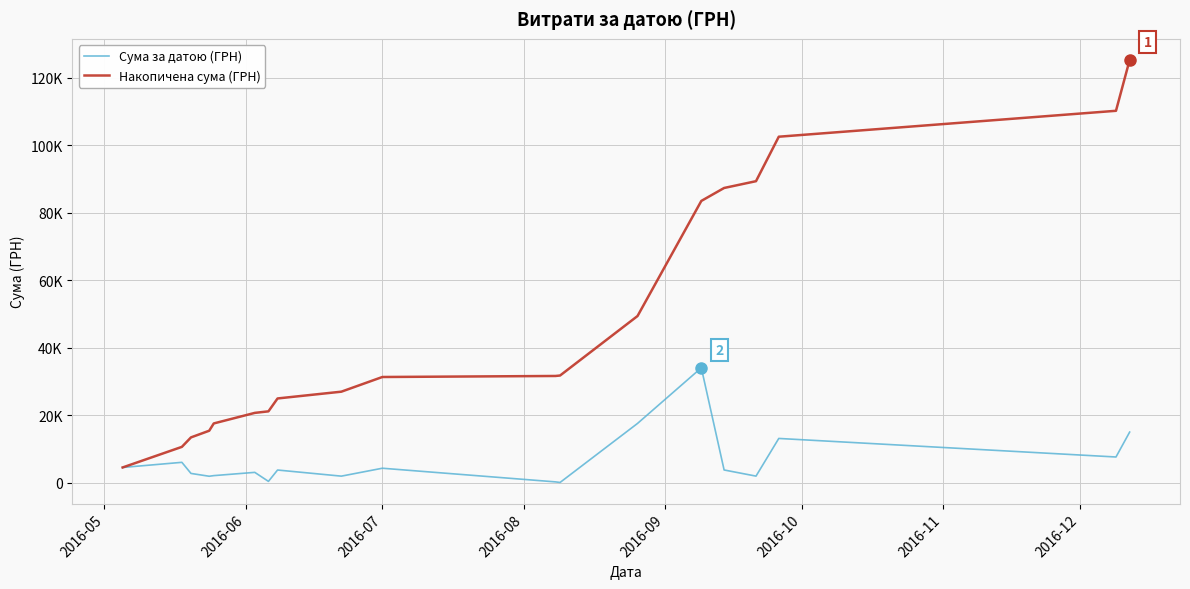

What are all the series names shown in the legend?

Сума за датою (ГРН), Накопичена сума (ГРН)